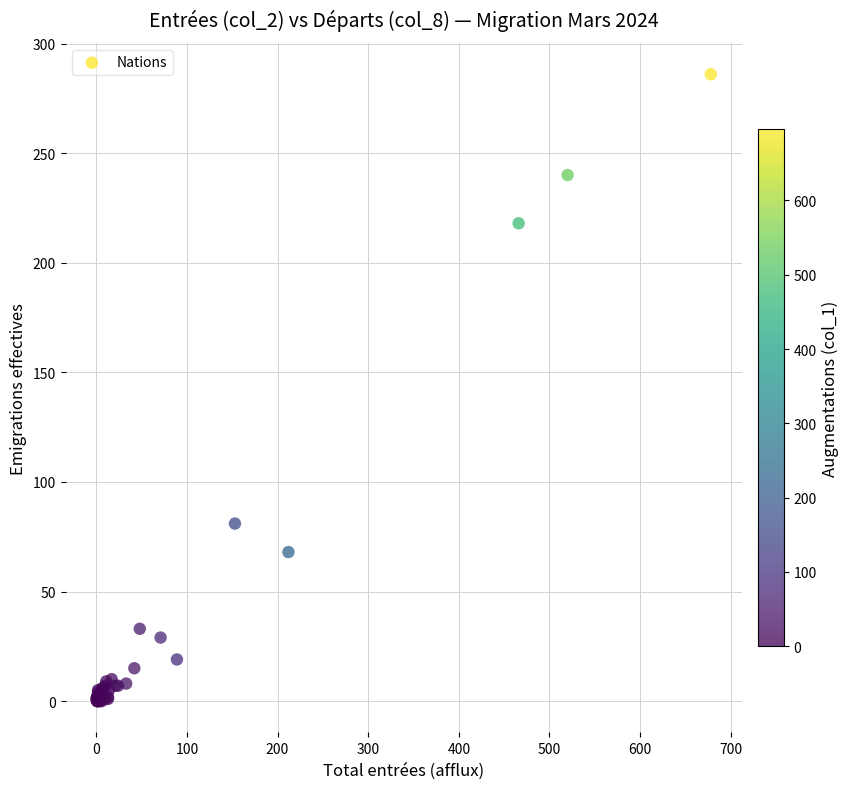

What Y value in the scatter plot is closest to 143?

81